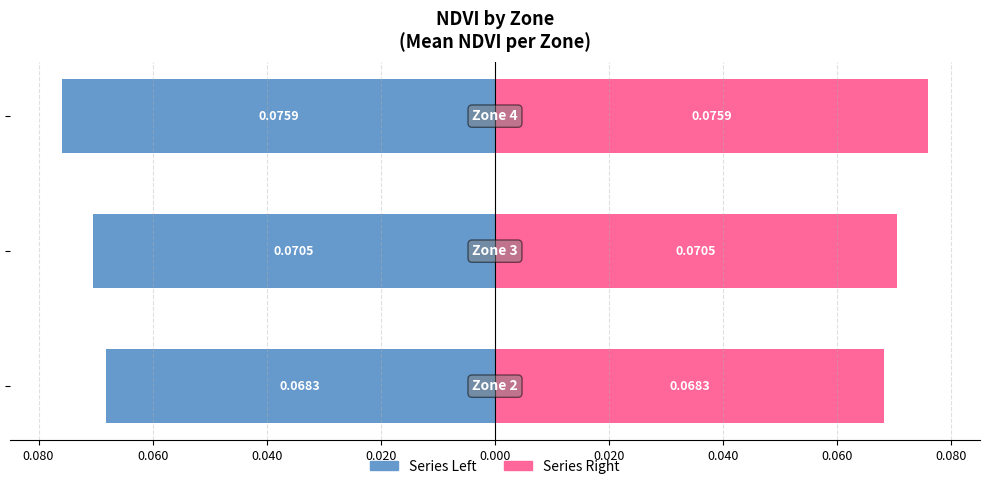

Are the bars horizontal?

Yes